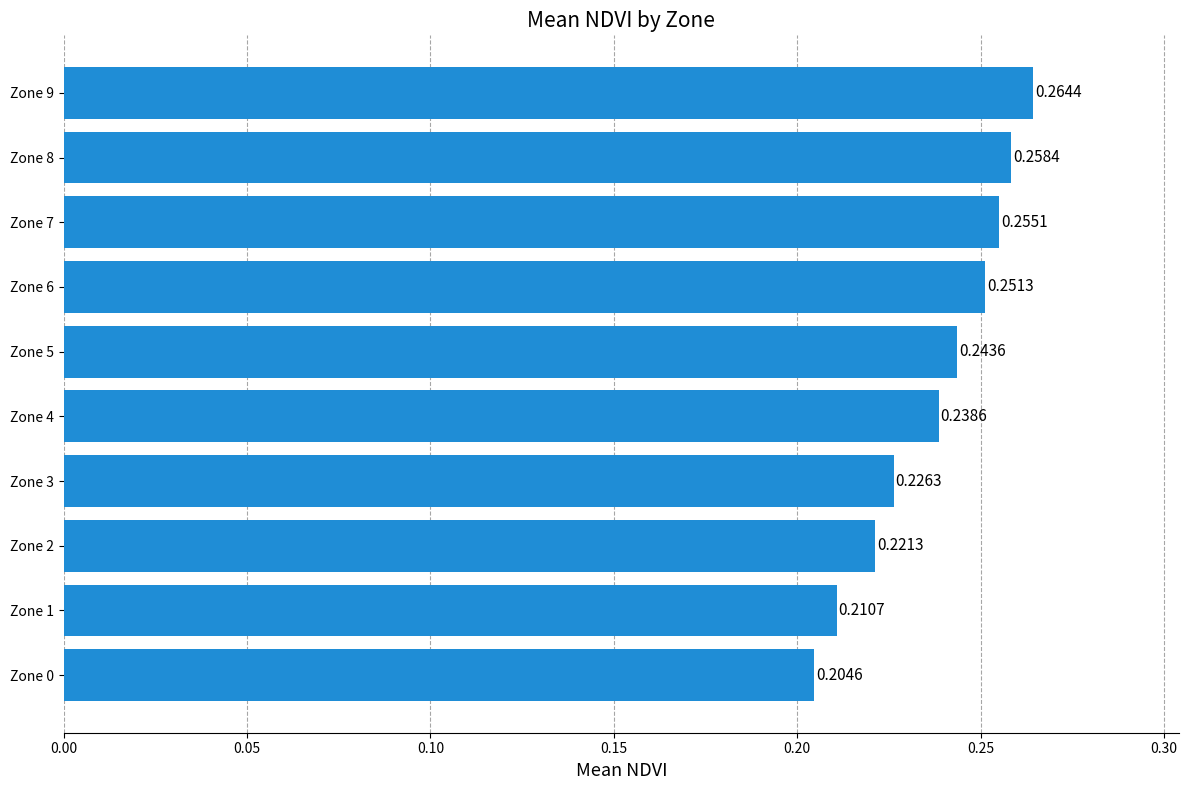

List the labels in order of value, largest first.

Zone 9, Zone 8, Zone 7, Zone 6, Zone 5, Zone 4, Zone 3, Zone 2, Zone 1, Zone 0